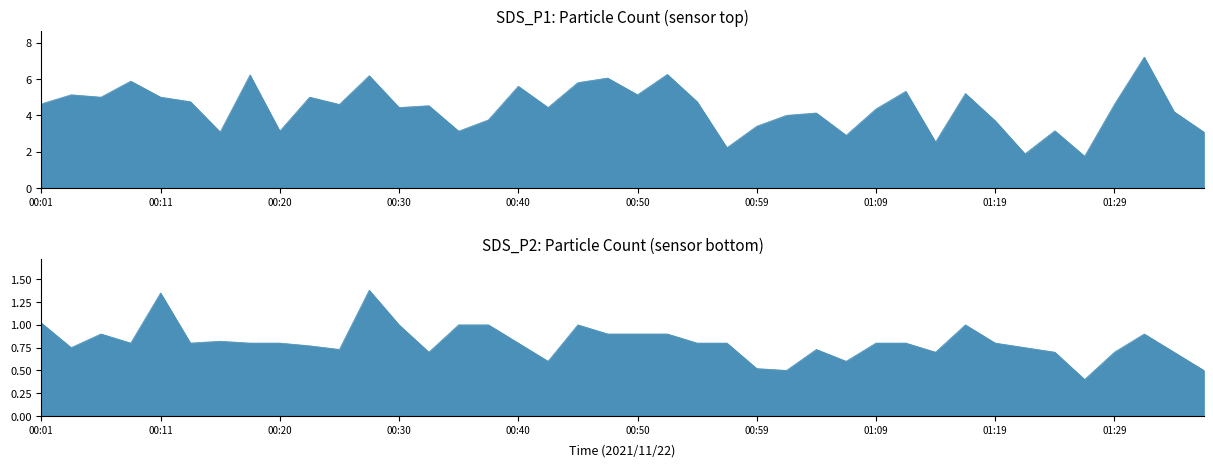

What is the value of the SDS_P2 point at the 2nd from the left?

0.8